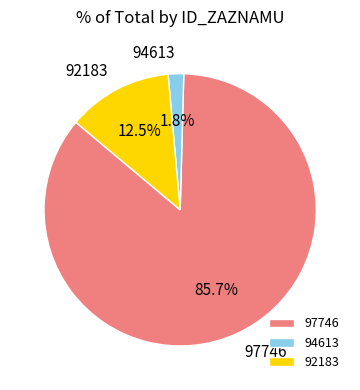

Is there any slice that represents more than half of the pie?

Yes